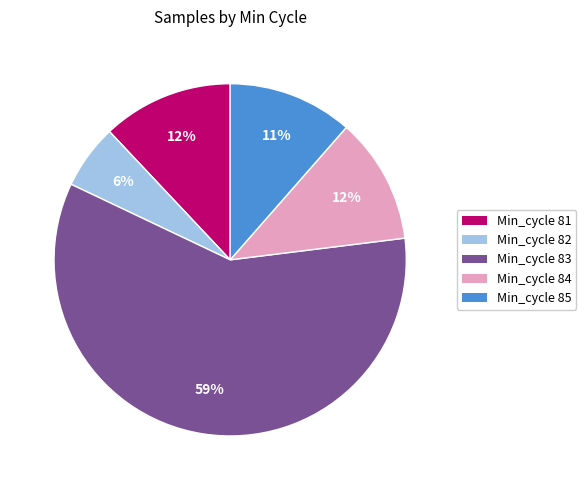

Between Min_cycle 83 and Min_cycle 84, which is larger?

Min_cycle 83